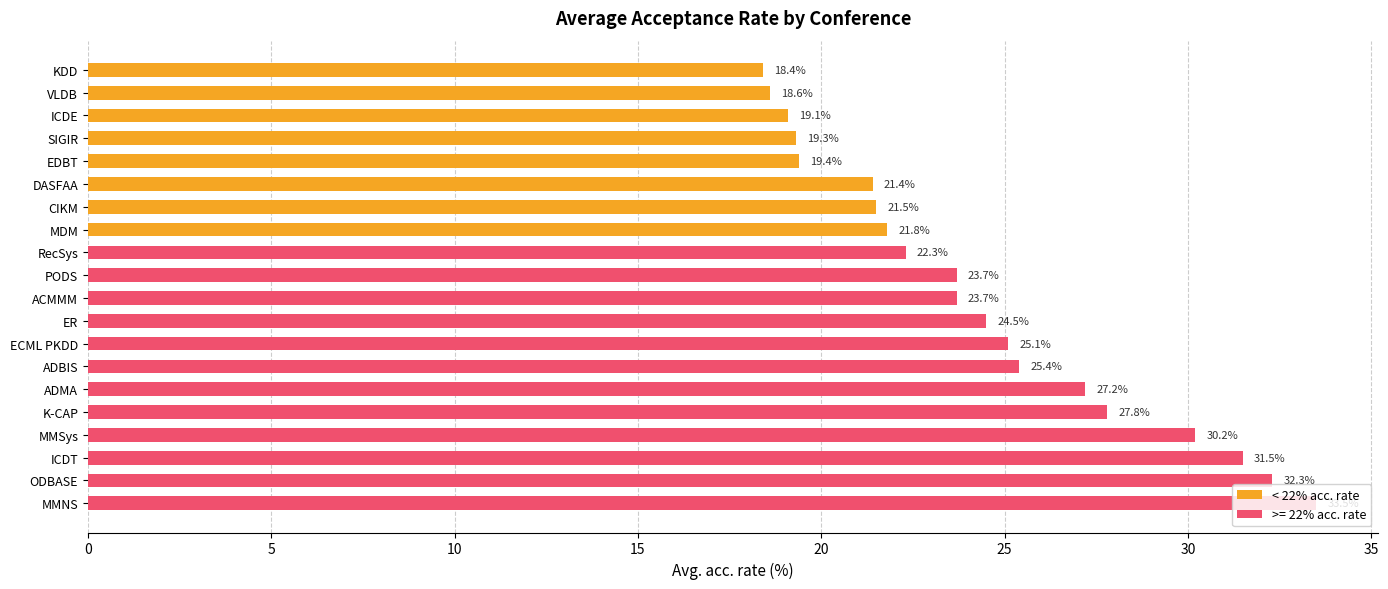

Which category has the lowest value across all series?

KDD